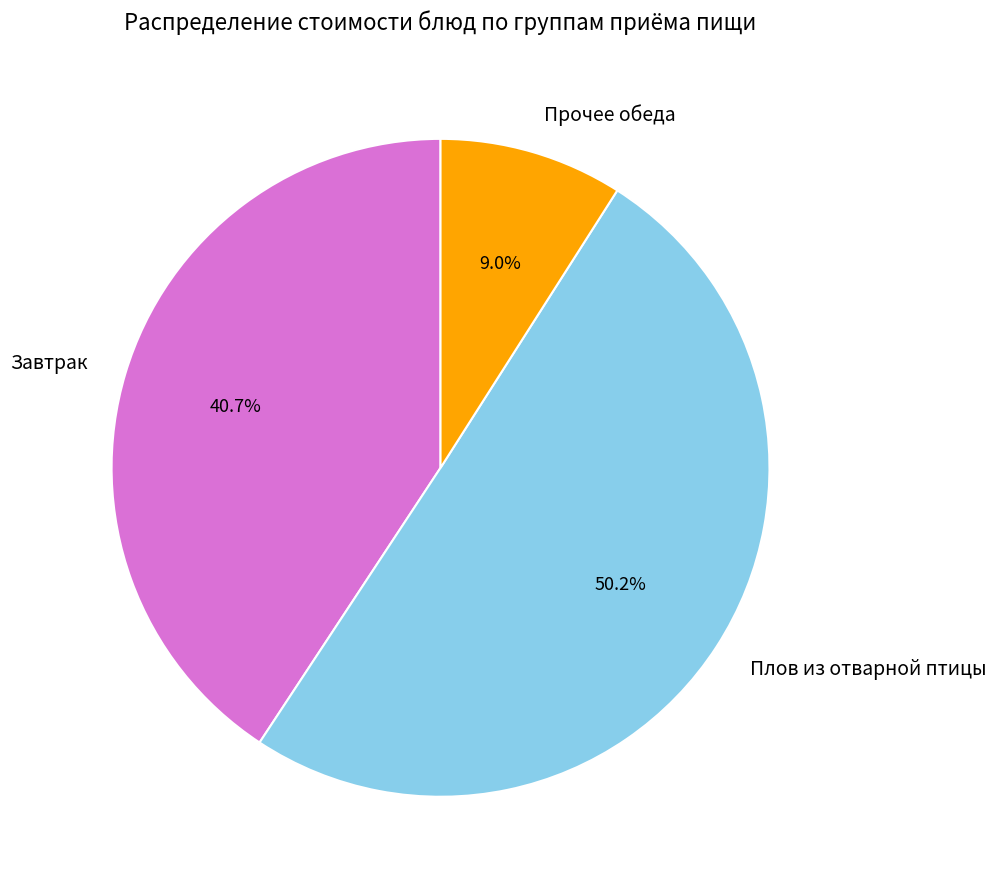

How many slices are in this pie chart?

3